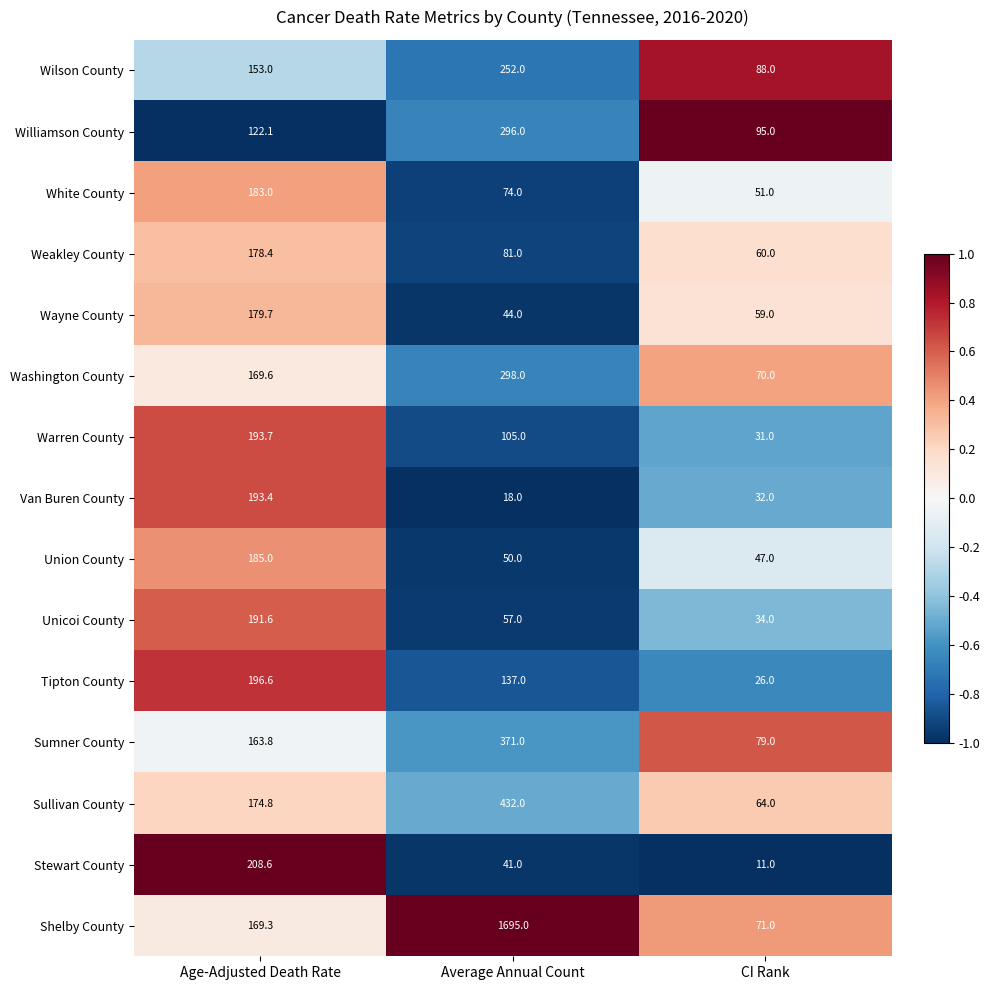

How many Sumner County values are between 79 and 371?

3